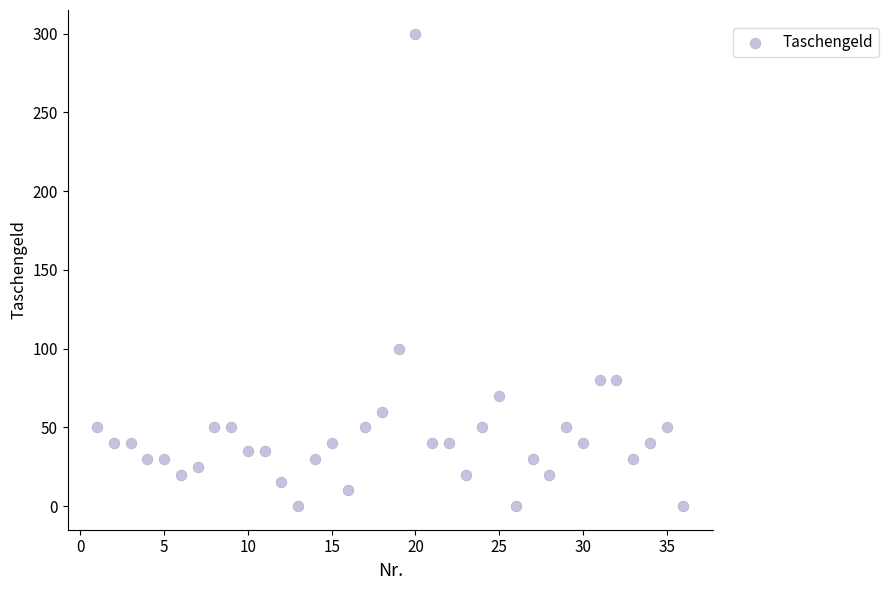

What Y value in the scatter plot is closest to 150?

100